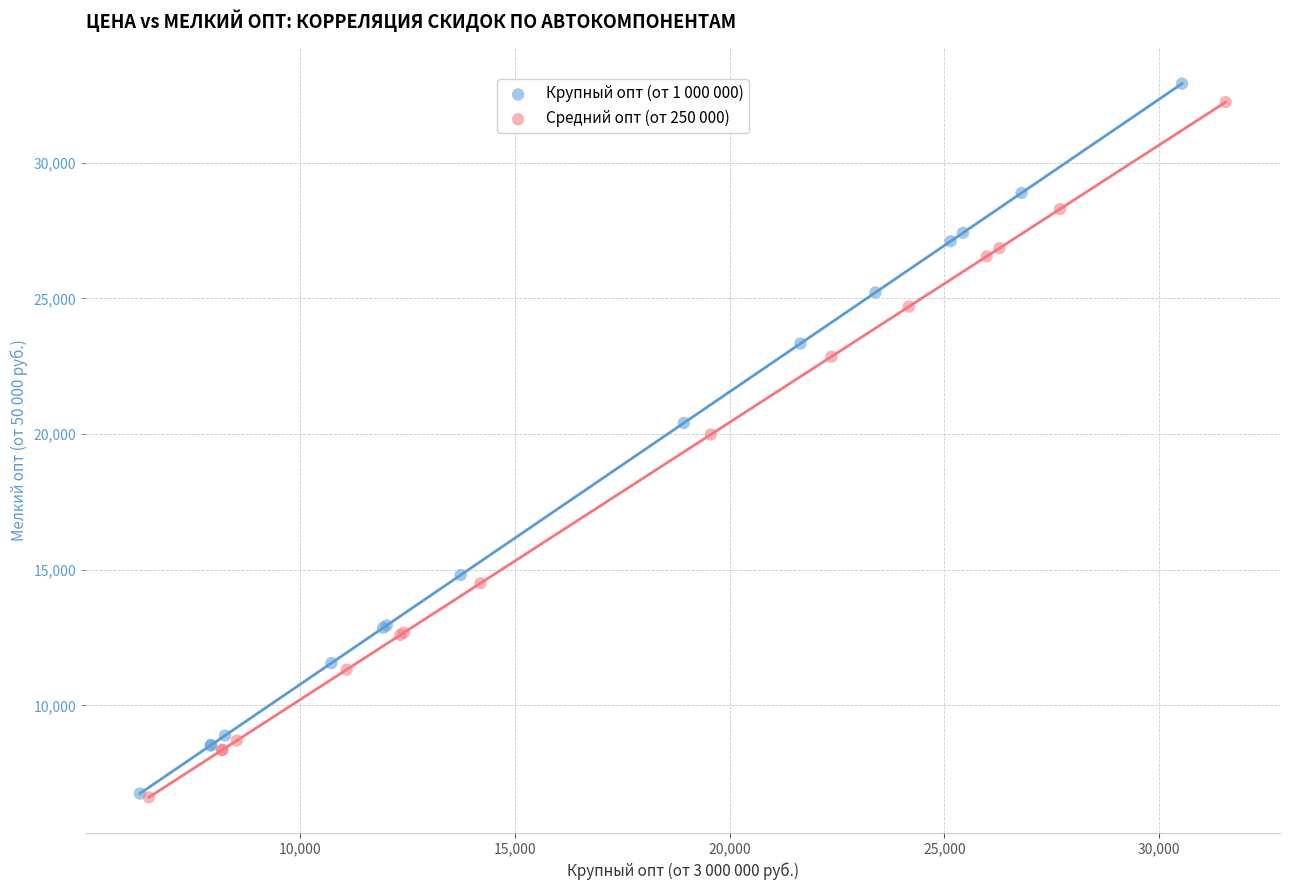

Which series has the widest spread of Y values?

Крупный опт (от 1 000 000)